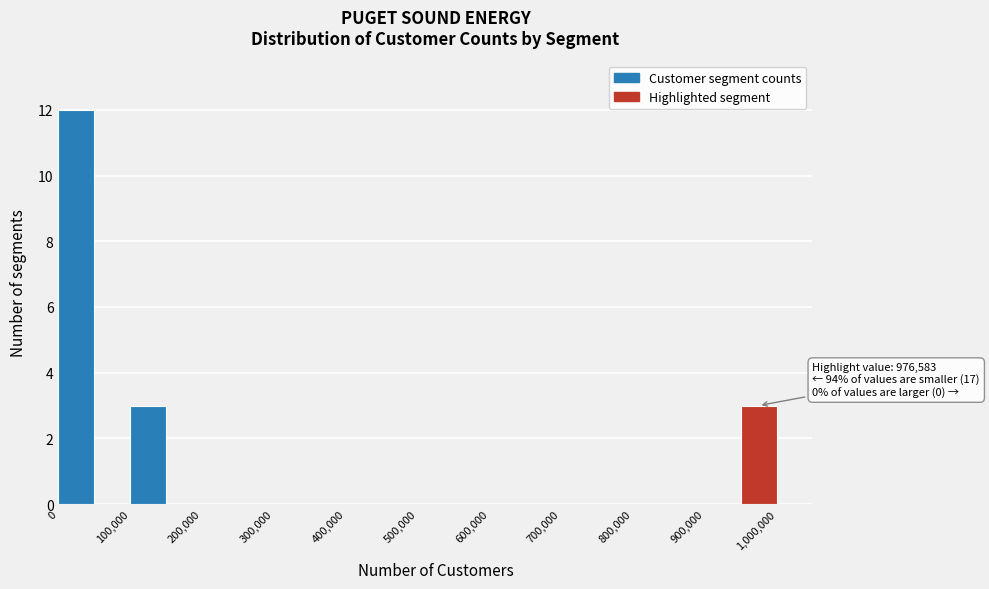

Over which range of the x-axis is the bar tallest?

0 to 50000